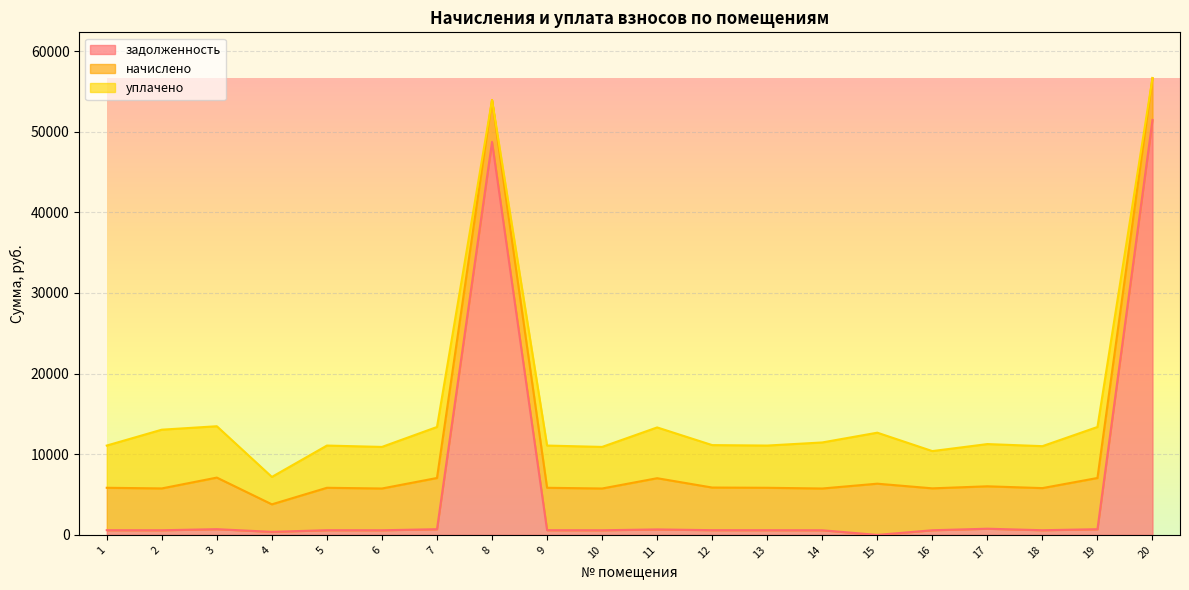

True or false: задолженность and начислено intersect in this chart.

True